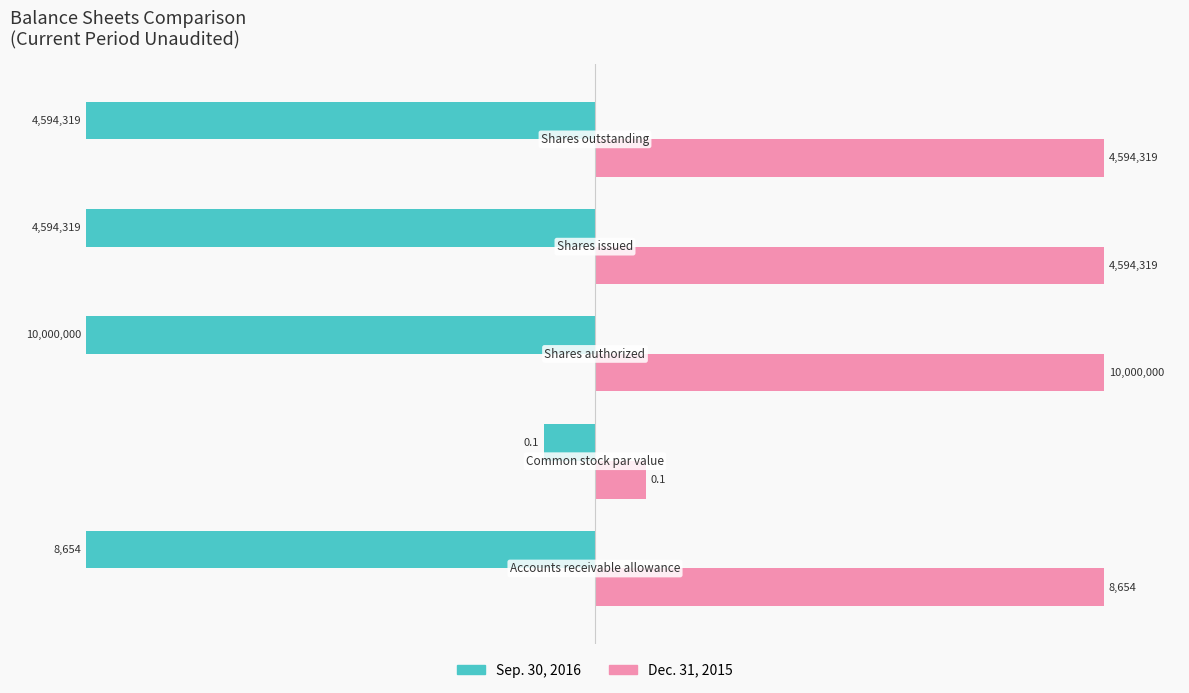

Which series has the largest total across all categories?

Dec. 31, 2015